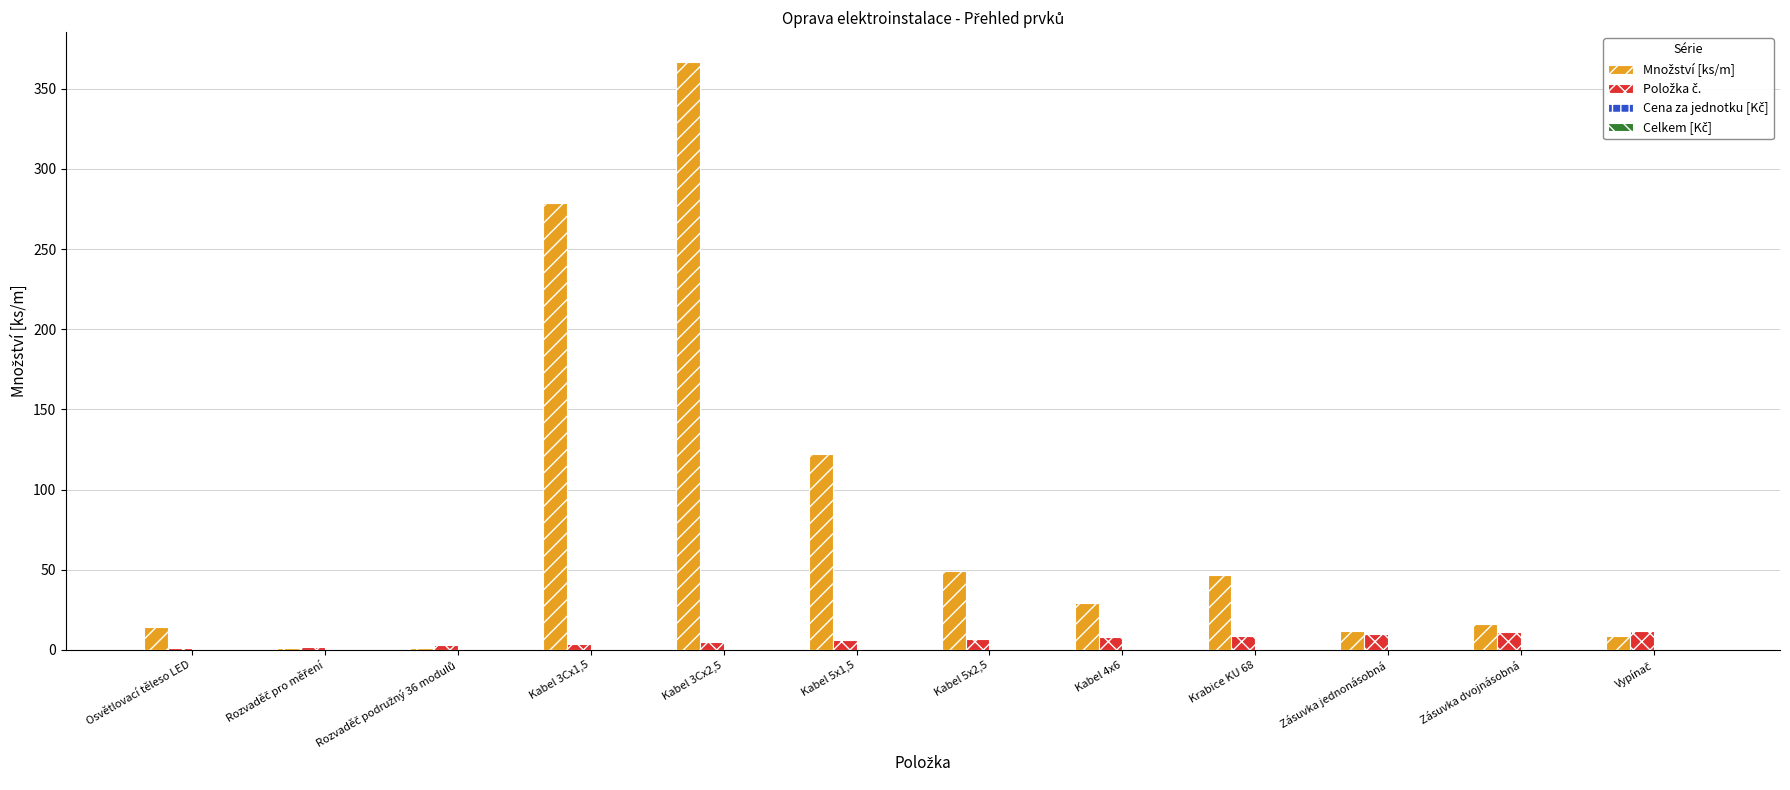

At which category is the sum across all series the highest?

Kabel 3Cx2,5